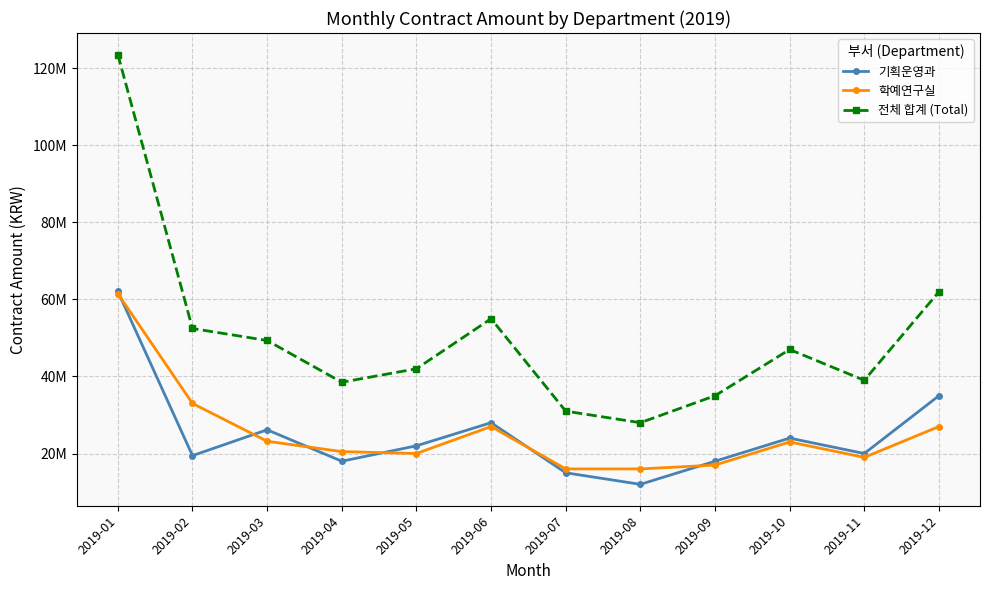

Which series has the widest spread of values?

전체 합계 (Total)